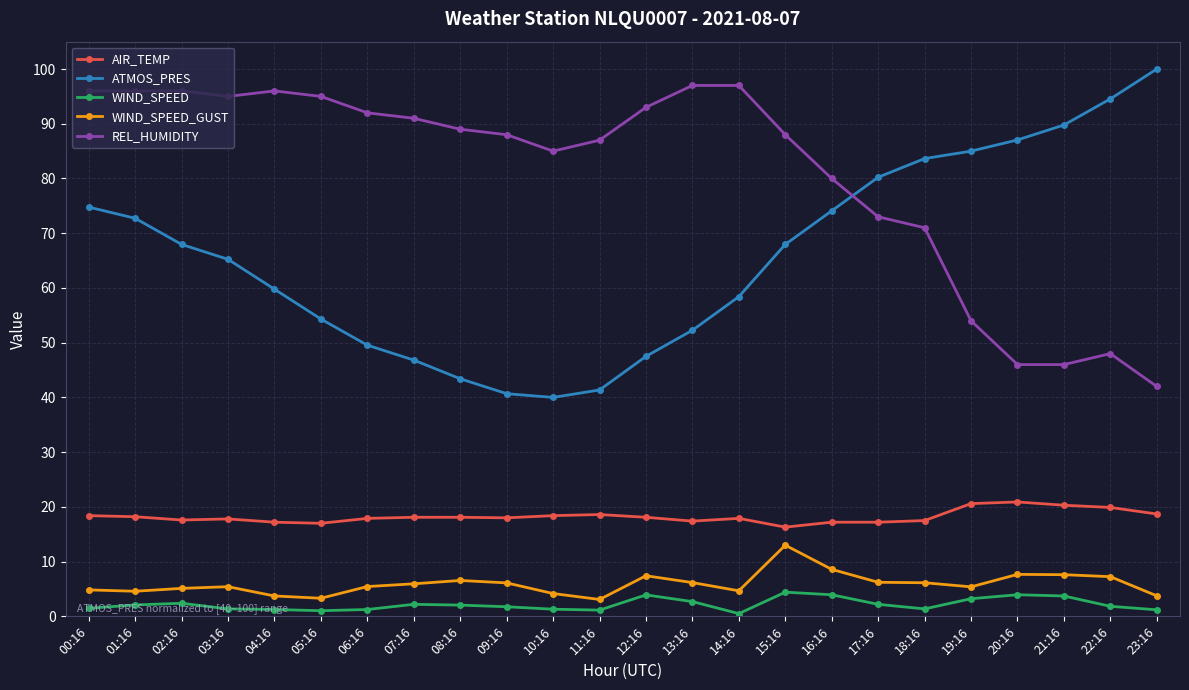

True or false: WIND_SPEED_GUST has more than 1 points higher than both neighbors.

True